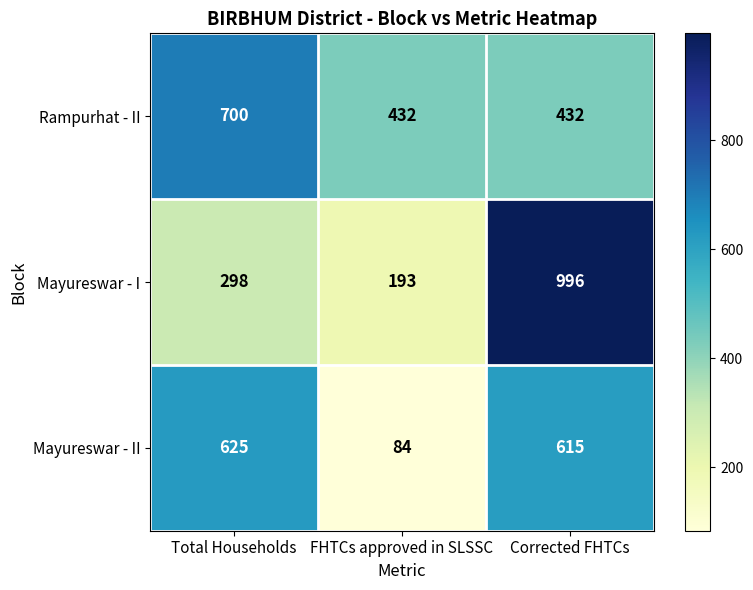

At which category is the sum across all series the highest?

Corrected FHTCs